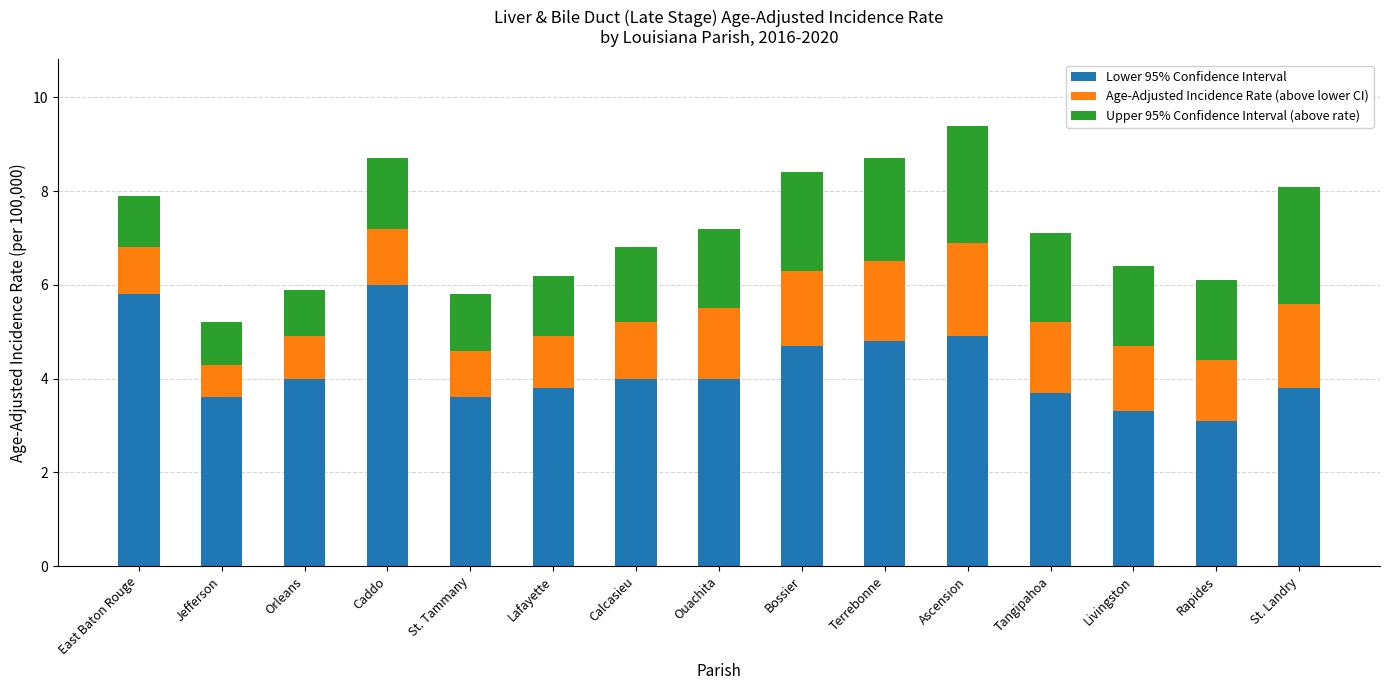

At which category is the sum across all series the highest?

Ascension